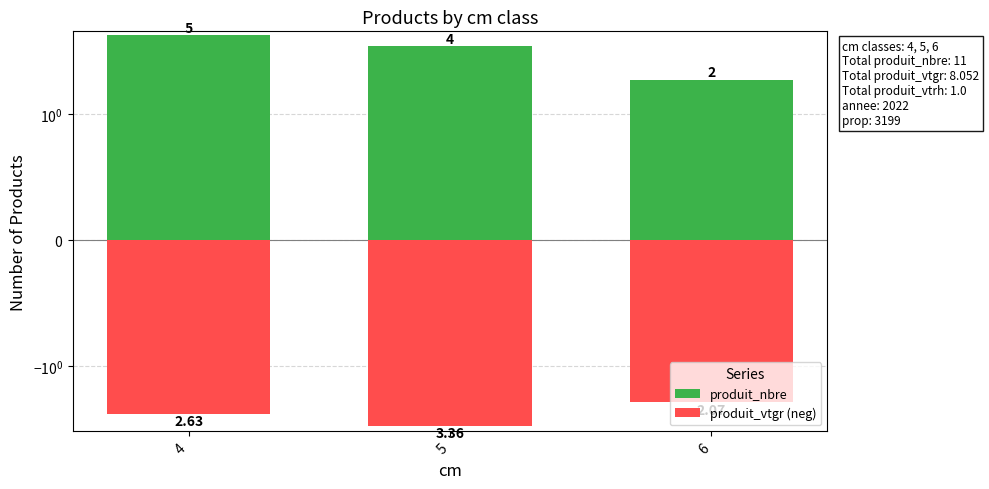

What is the difference between the produit_vtgr (neg) values at 6 and 5?

1.3